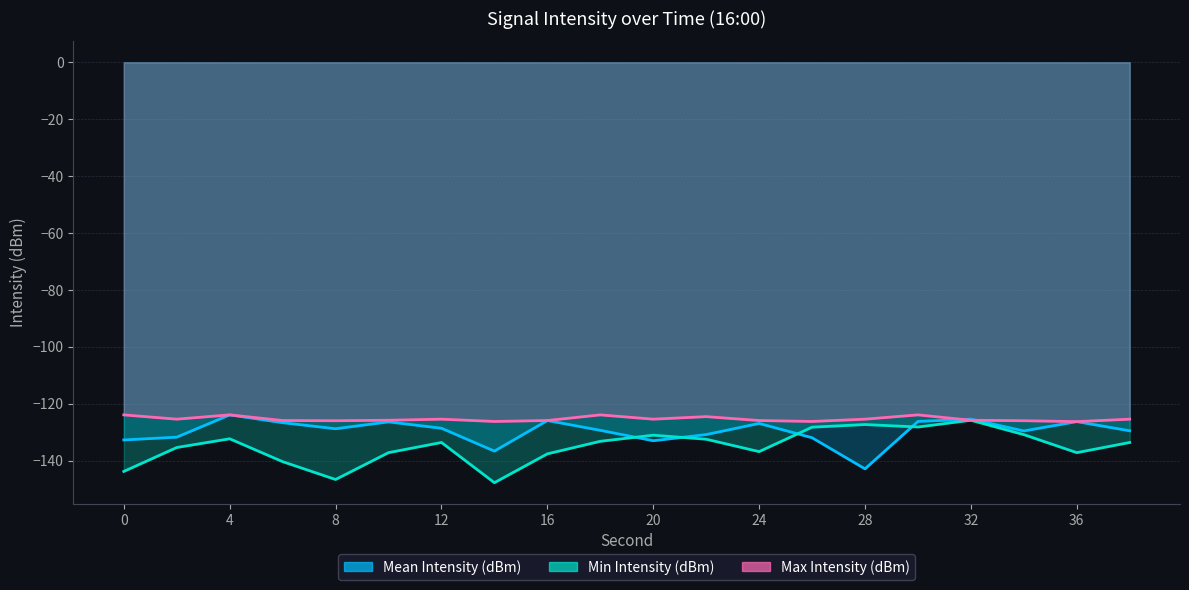

How many interior local valleys does the Mean Intensity (dBm) series have?

5